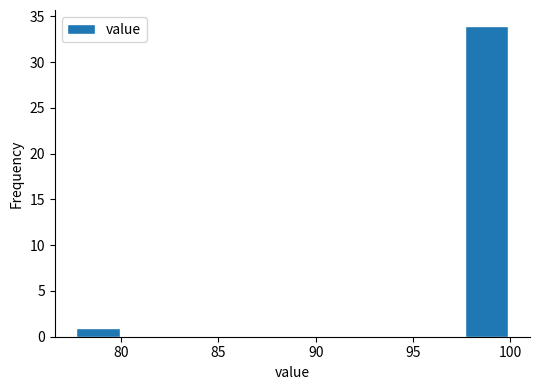

Which range on the x-axis has the tallest bar?

97.5 to 100.0